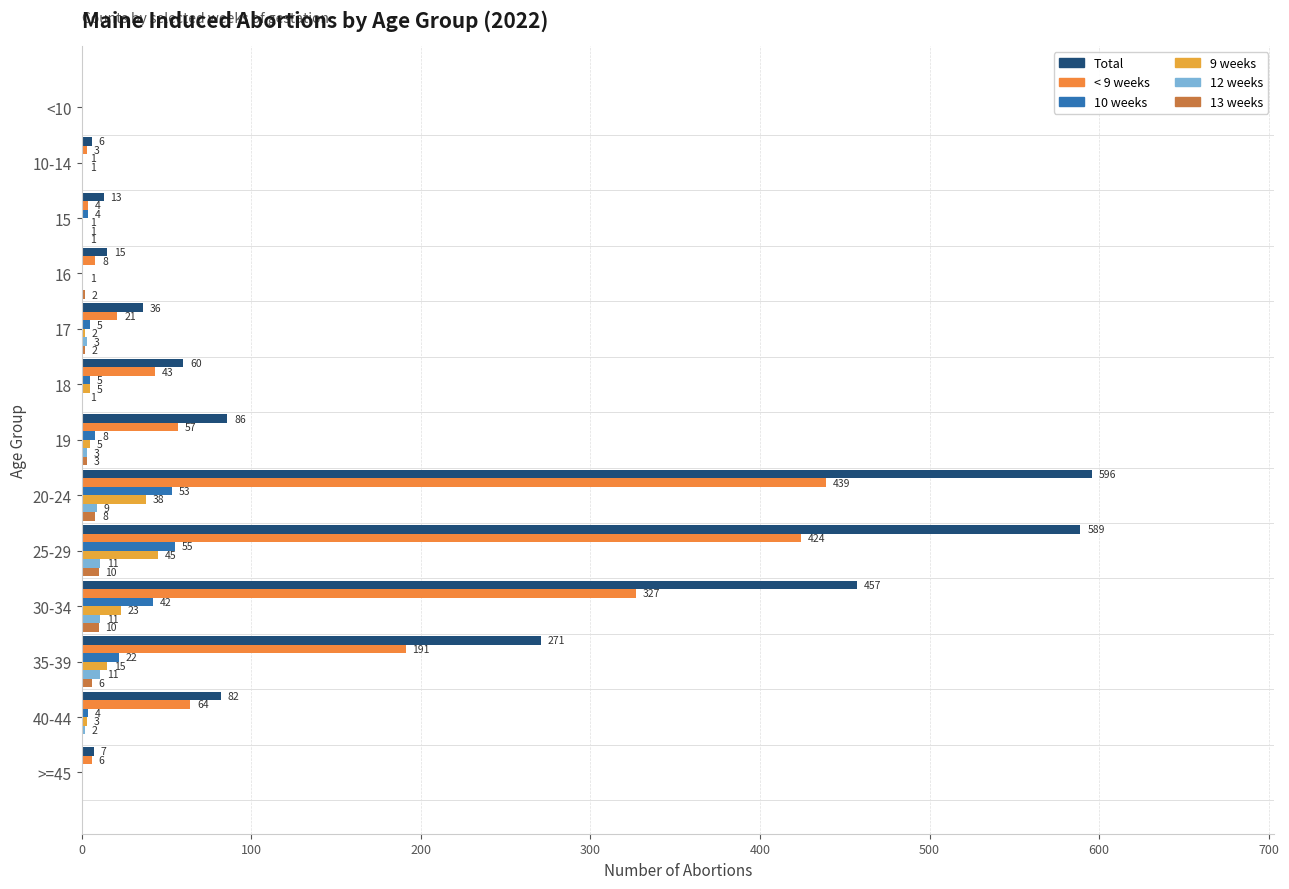

At which category is the sum across all series the highest?

20-24